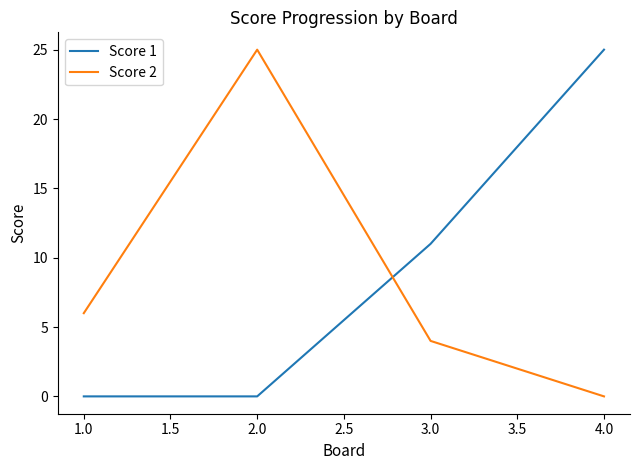

What is the highest value of the Score 1 series?

25